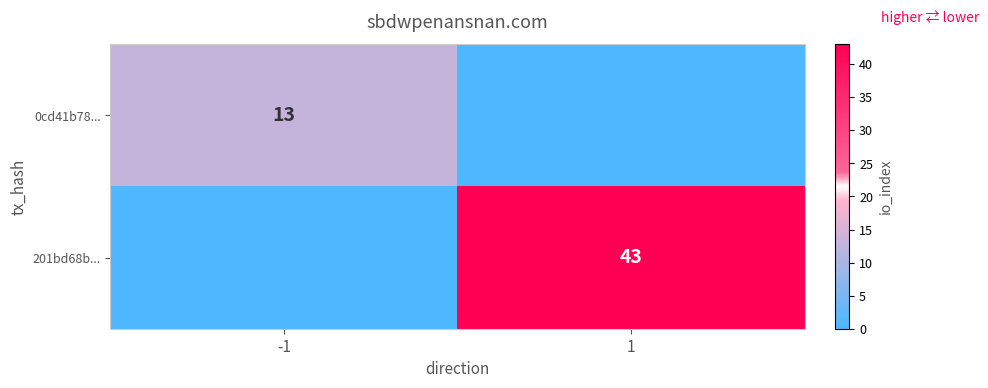

Is the value of 0cd41b78... at -1 greater than the value of 201bd68b... at 1?

No